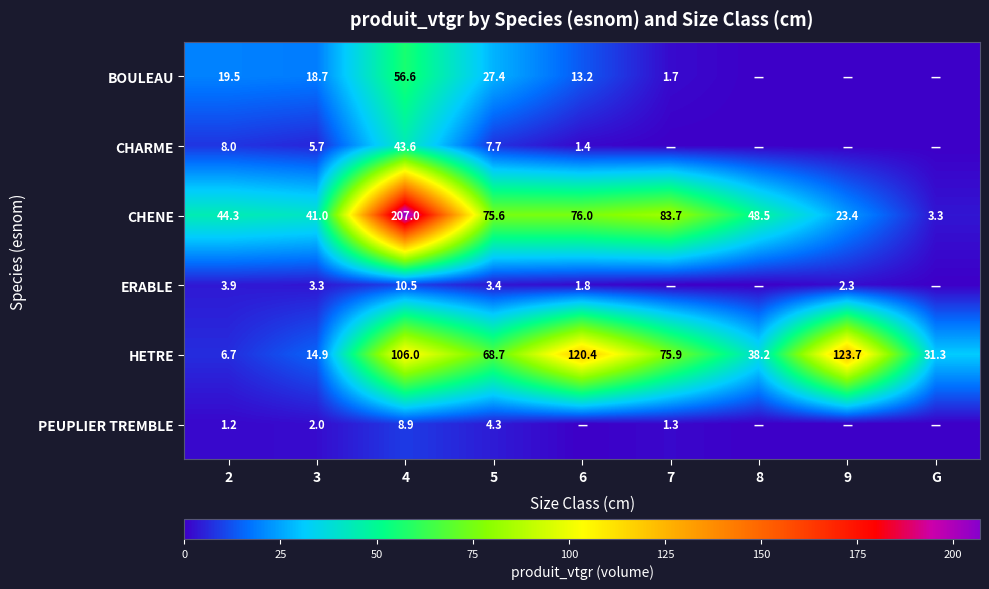

Is the value of ERABLE at 2 greater than the value of PEUPLIER TREMBLE at 5?

No